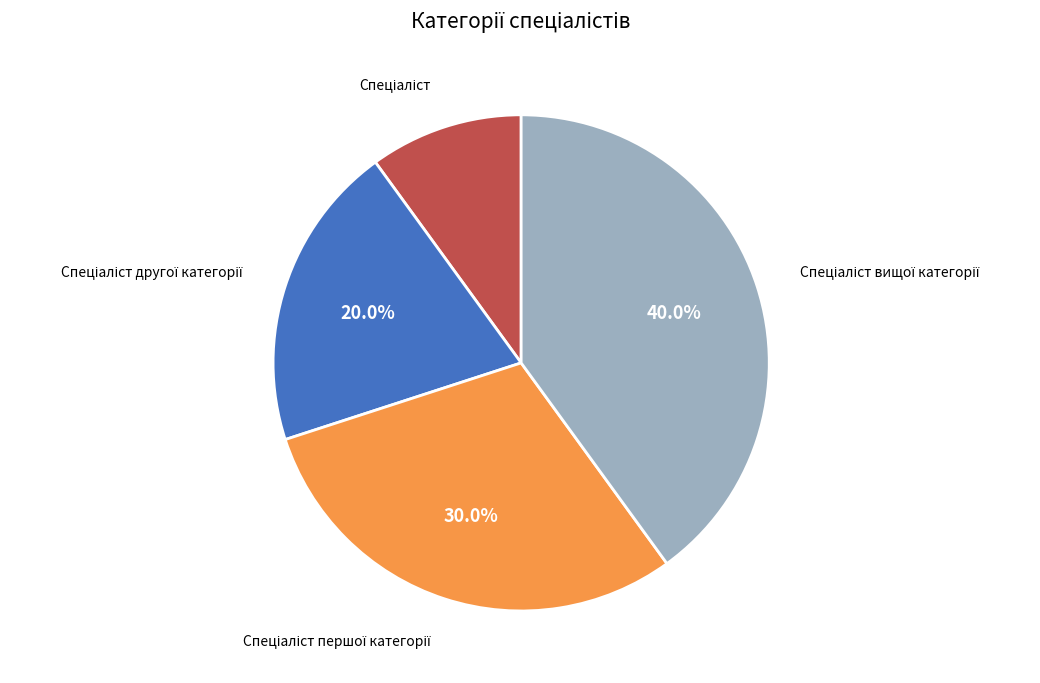

Does any single category account for the majority?

No